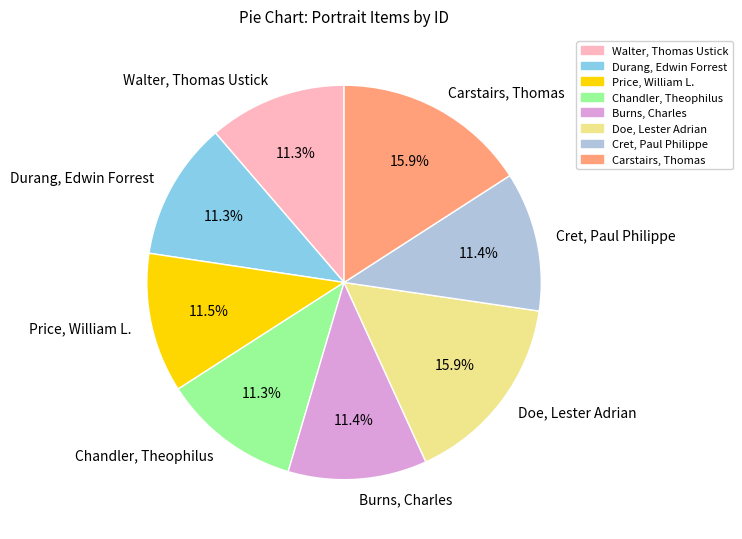

Between Durang, Edwin Forrest and Doe, Lester Adrian, which is larger?

Doe, Lester Adrian